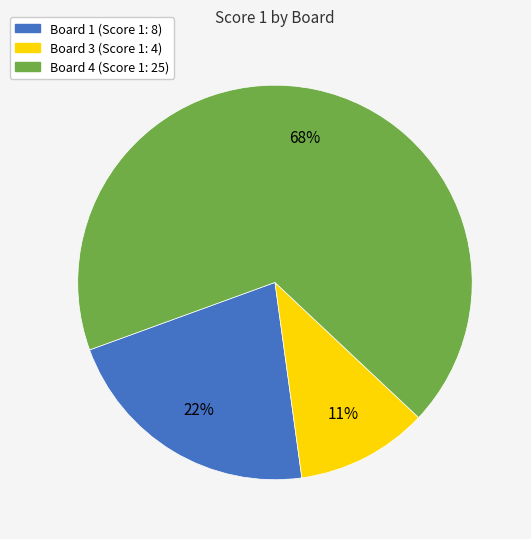

To the nearest percent, what is the average slice percentage?

33%